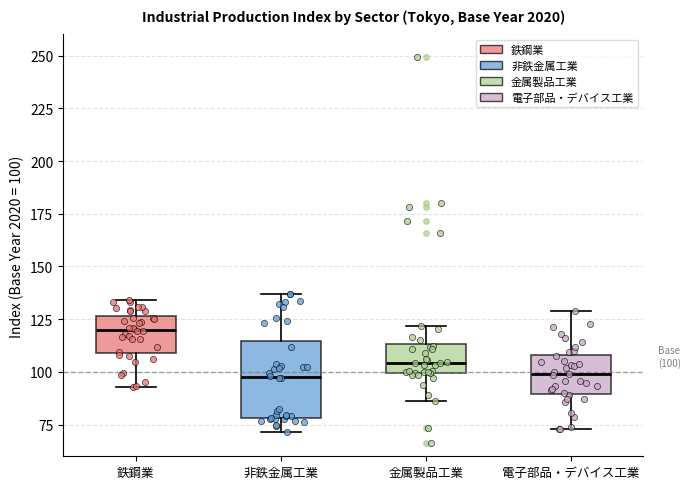

Comparing the boxes themselves (not the whiskers), which one is the tallest?

非鉄金属工業